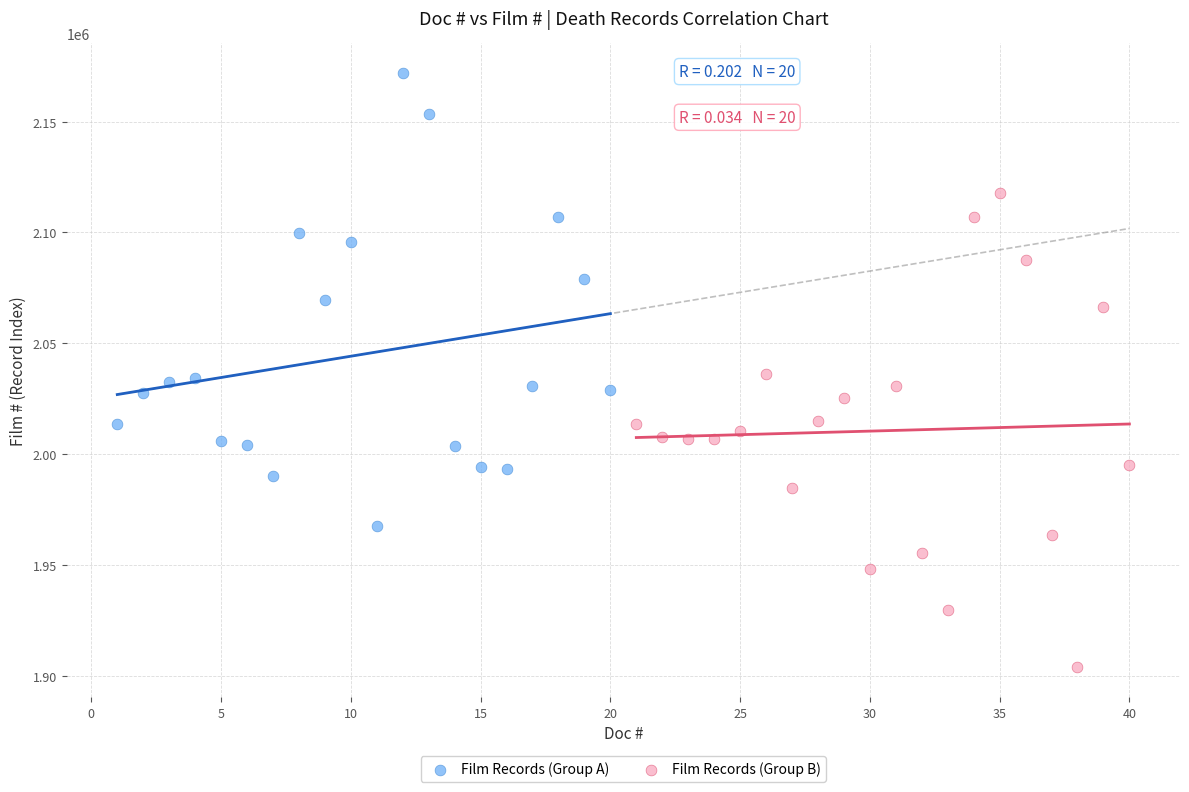

Which series reaches the maximum Y coordinate?

Film Records (Group A)